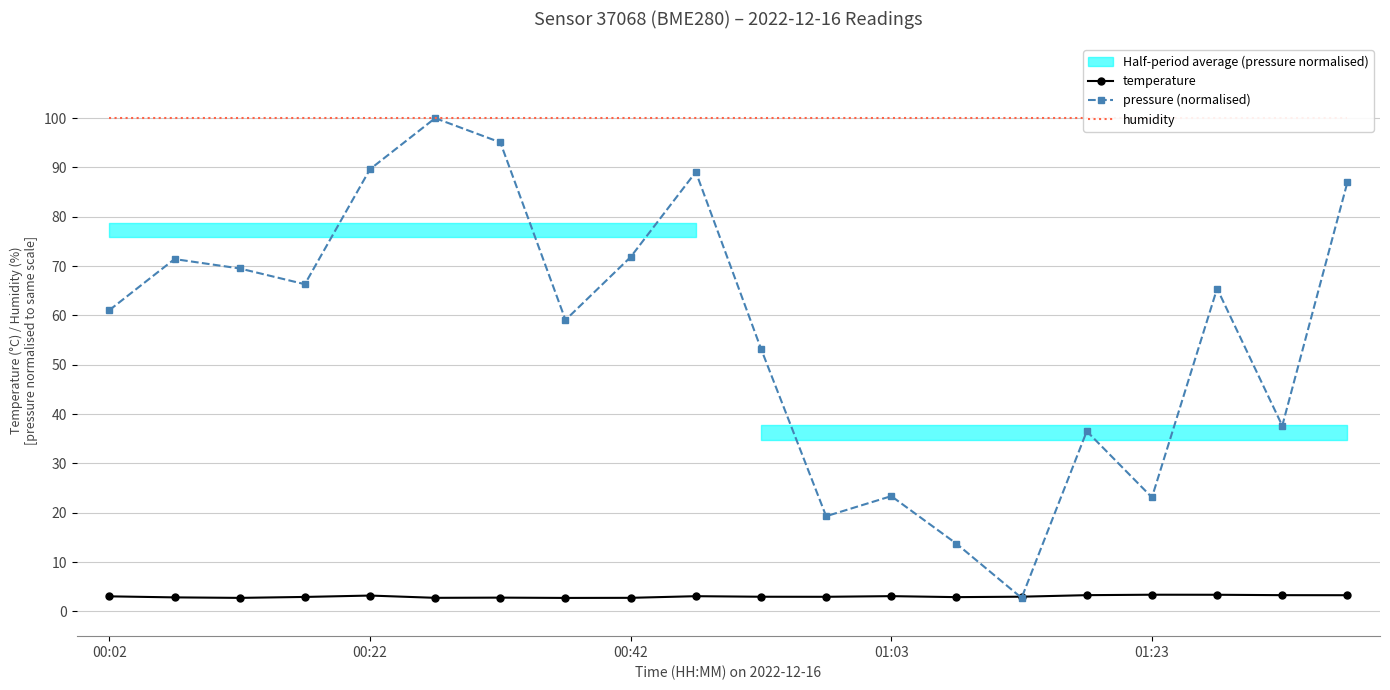

In pressure (normalised), how many points are lower than both neighbors (excluding endpoints)?

6